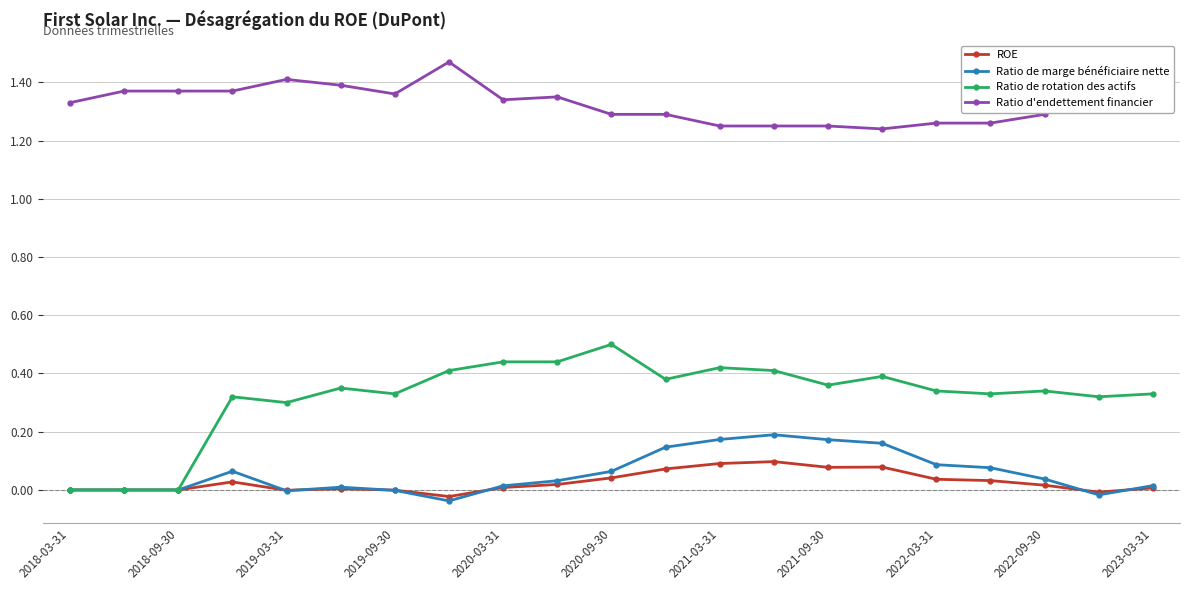

Which series has the largest range (max minus min)?

Ratio de rotation des actifs